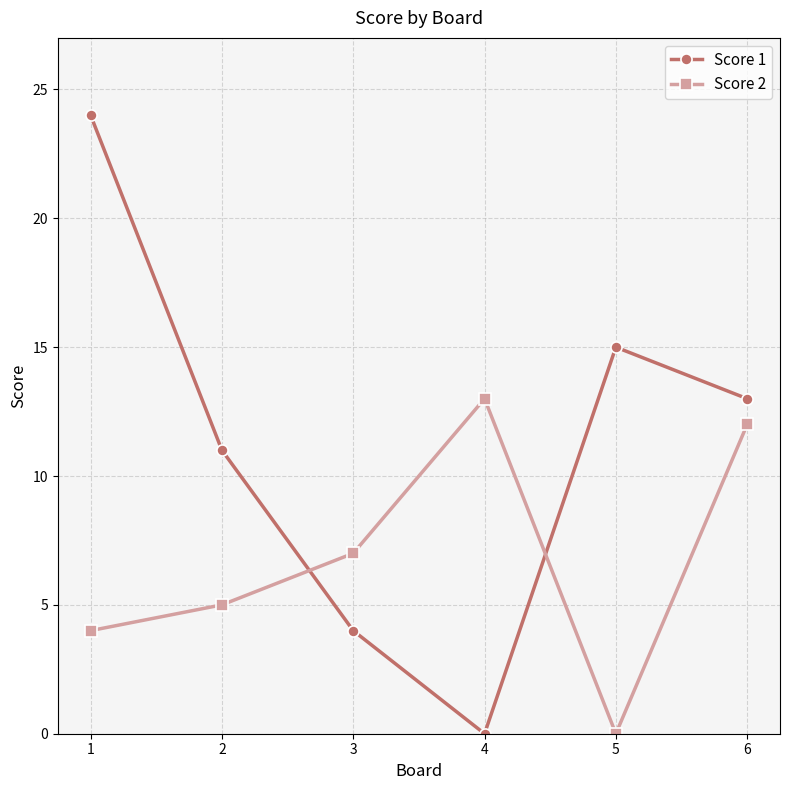

At 1, list the series in order from smallest to largest.

Score 2, Score 1